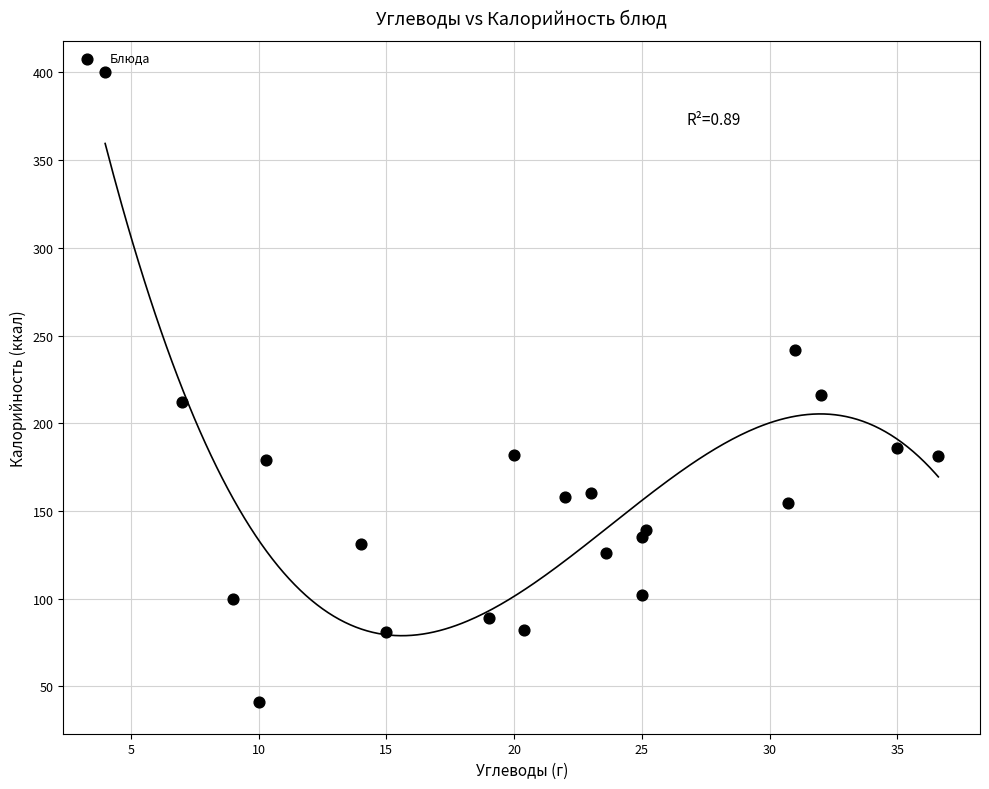

What is the range of X values (max minus min)?

32.6